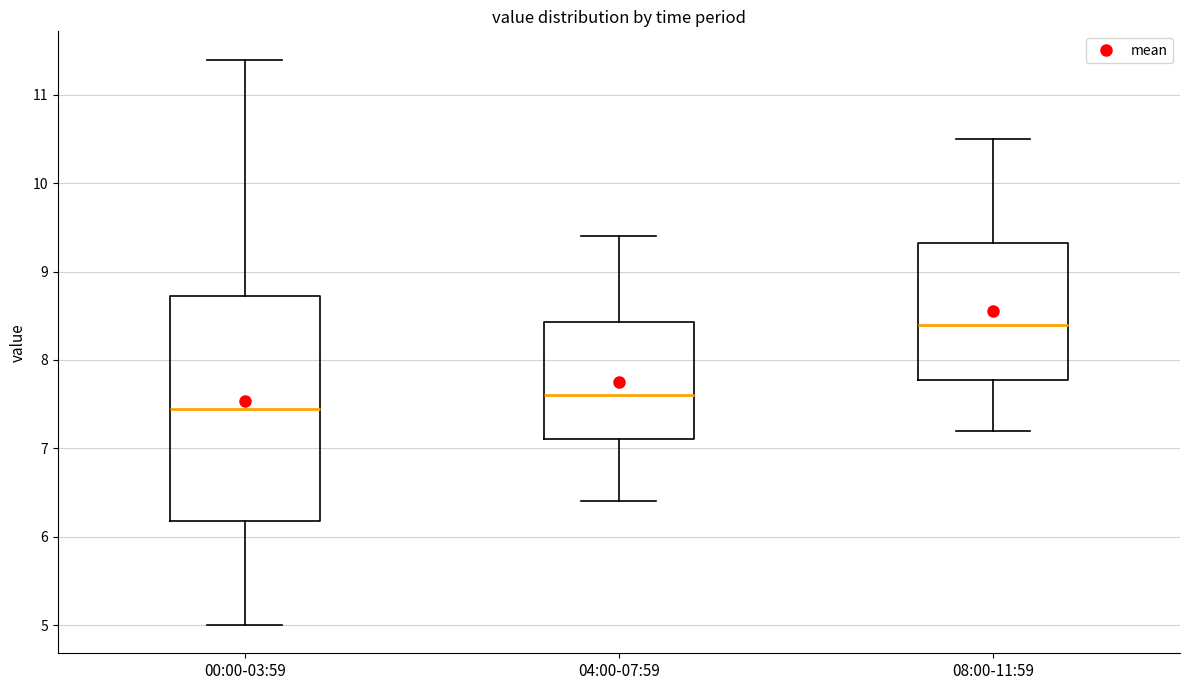

Which box is the tallest, from its lower edge to its upper edge?

00:00-03:59